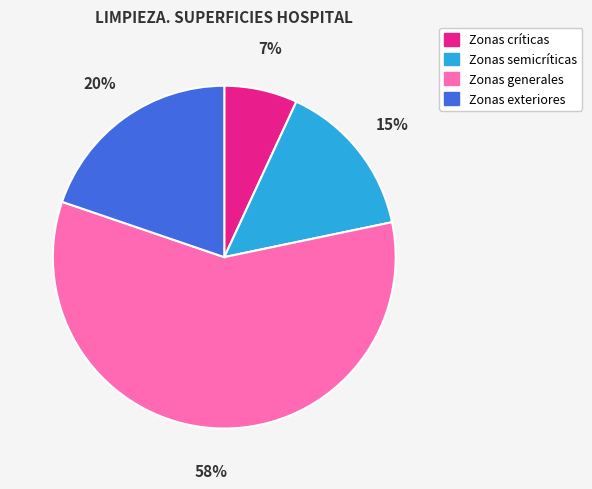

How many segments does this pie chart have?

4